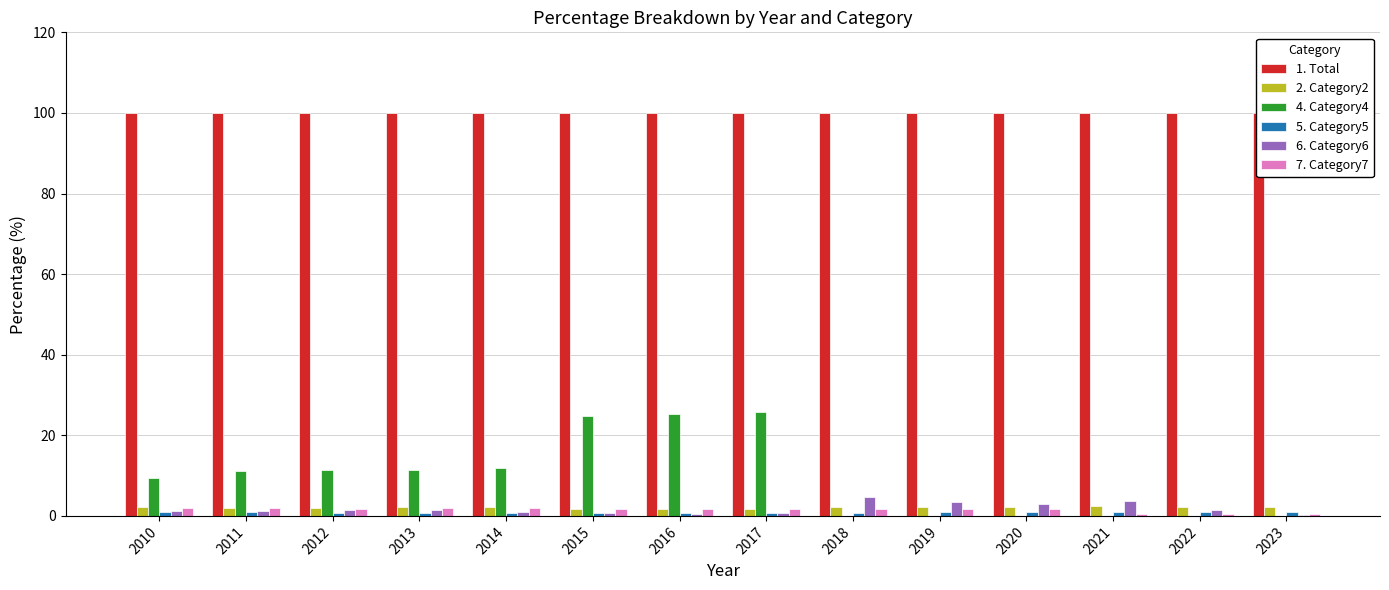

At which category is the sum across all series the highest?

2017